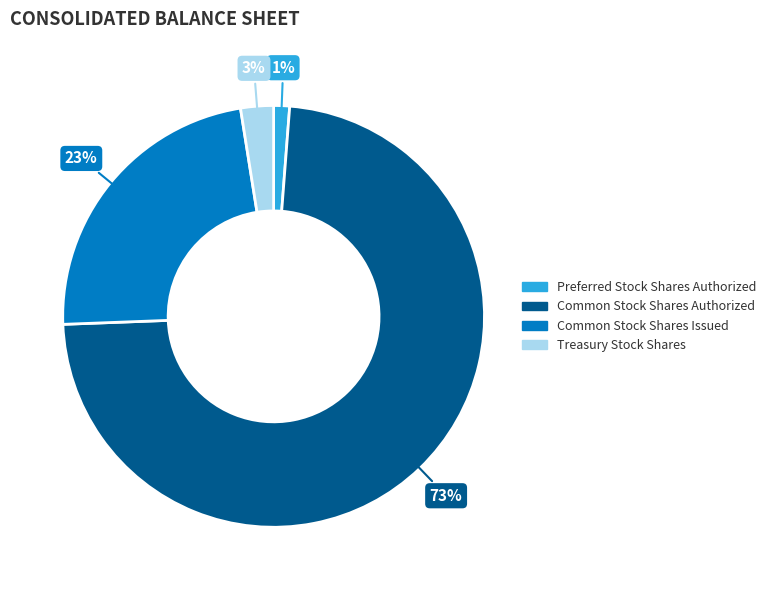

What percentage is the Preferred Stock Shares Authorized slice, to the nearest percent?

1%